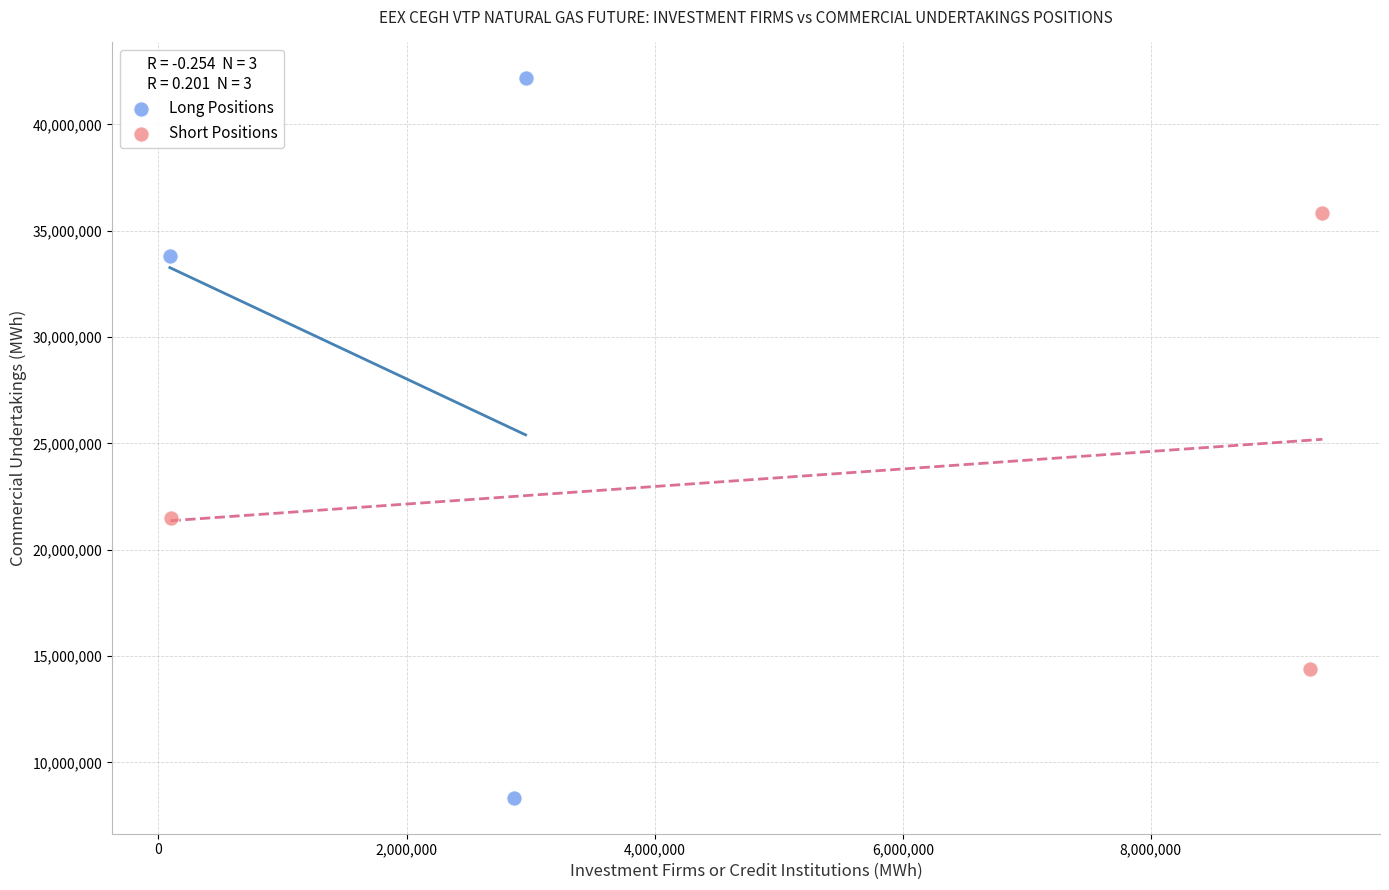

Which series reaches the maximum Y coordinate?

Long Positions